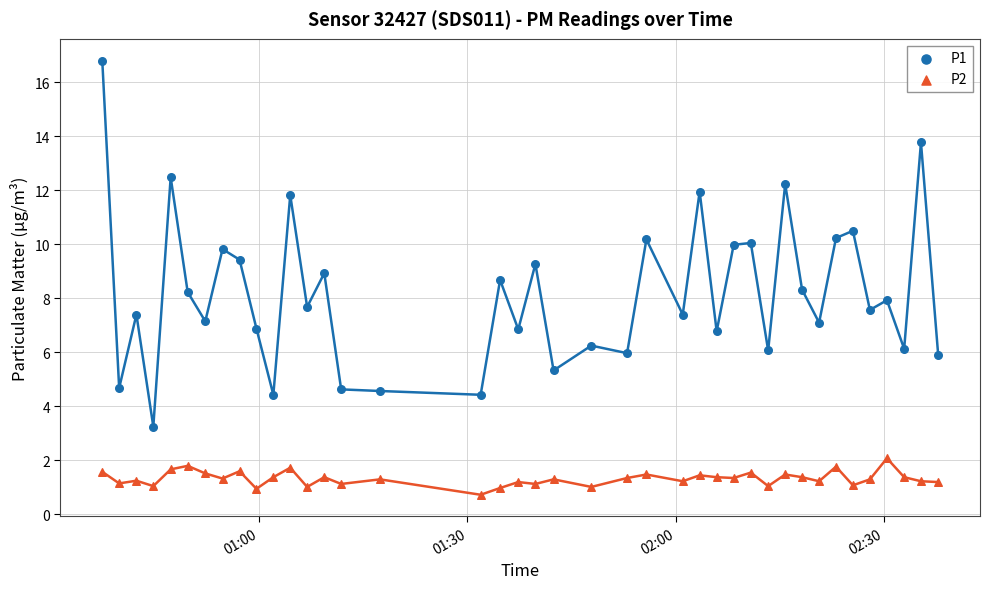

Across all data points, what is the range of Y values (max minus min)?

16.1